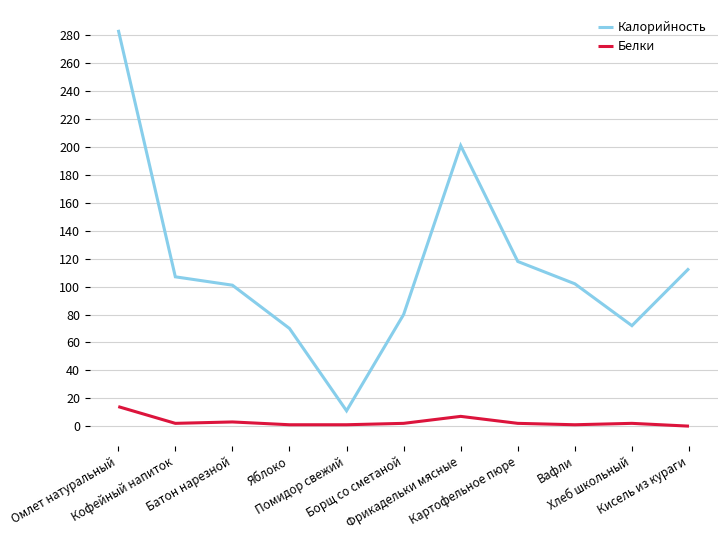

What value does the Белки series have at Омлет натуральный, to the nearest 10?

10